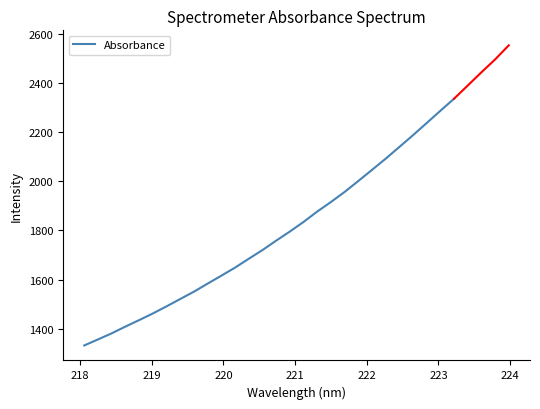

What is the minimum value for Absorbance?

1332.3